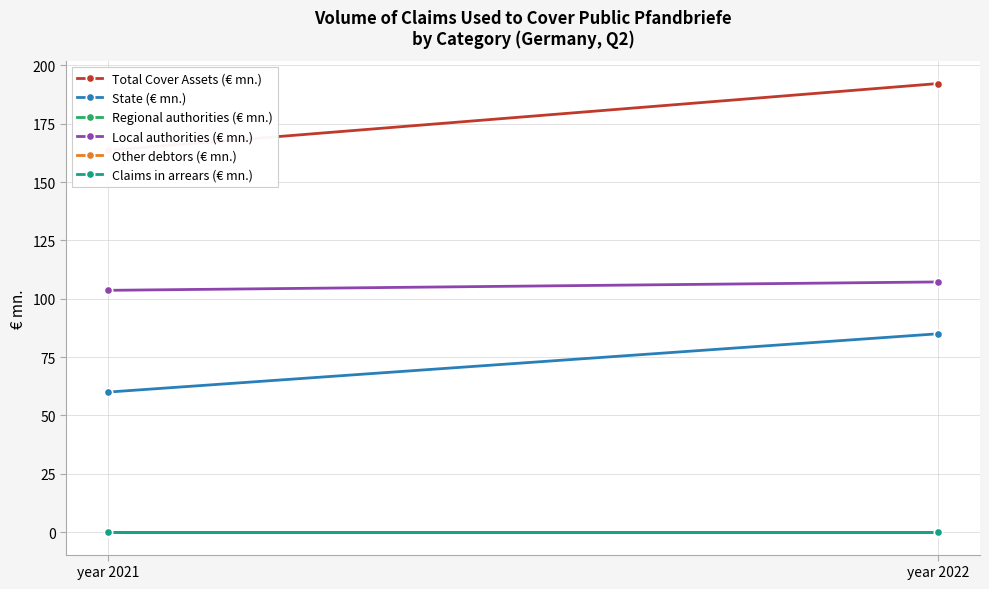

Which series has the largest total across all categories?

Total Cover Assets (€ mn.)